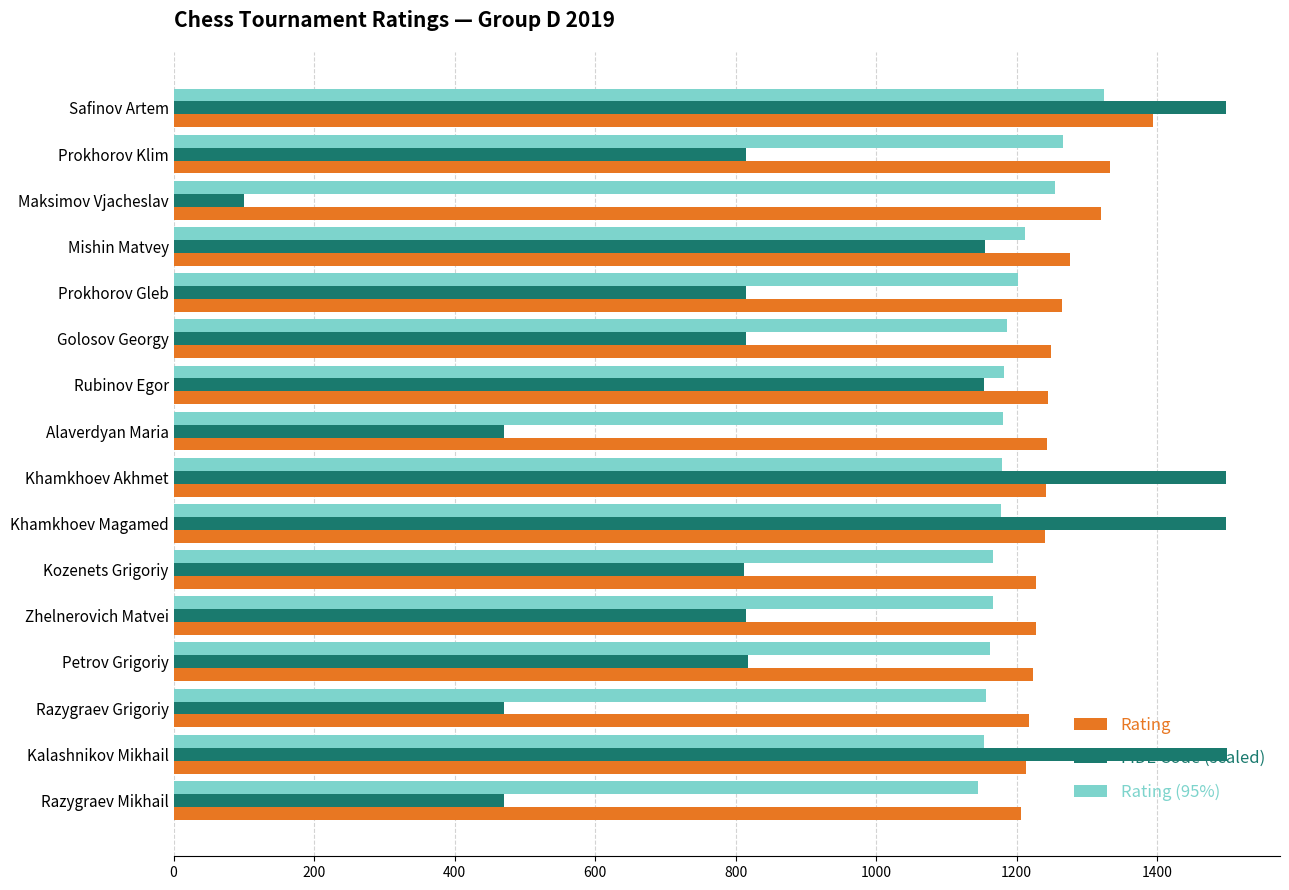

Which series has the widest spread of values?

FIDE Code (scaled)